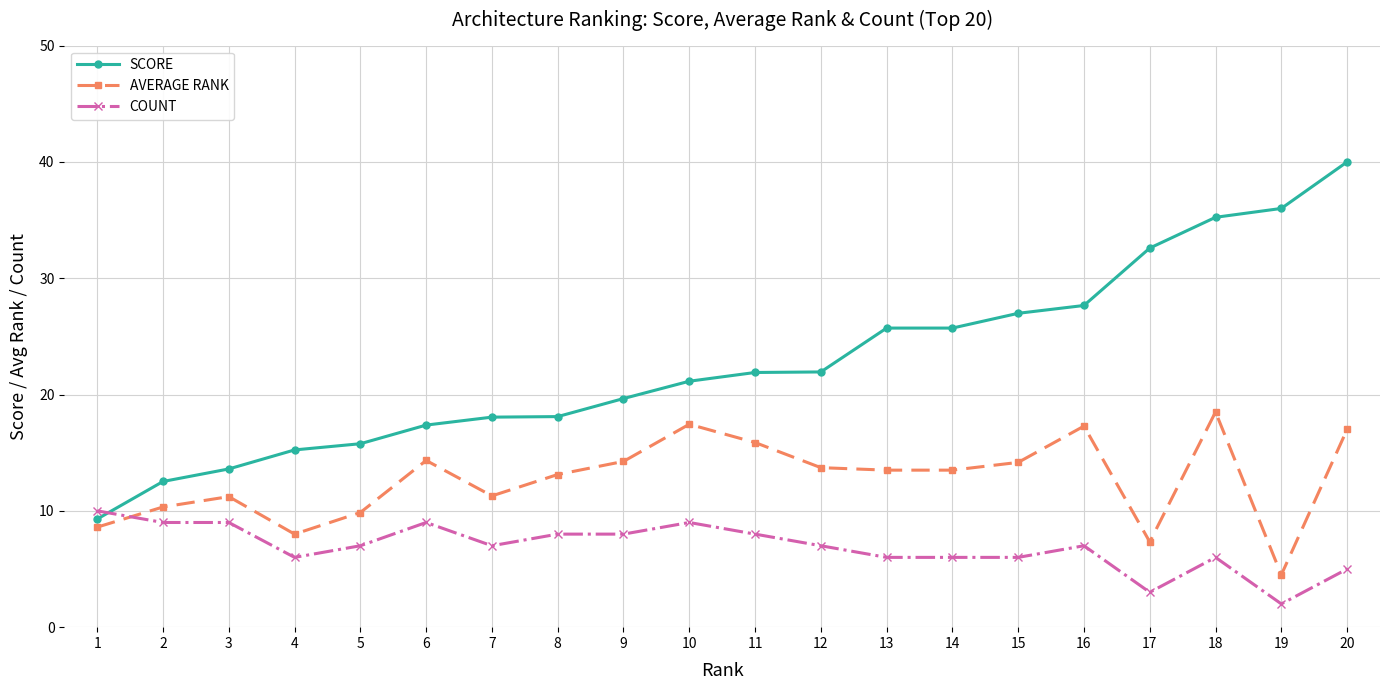

Is the value of AVERAGE RANK at 19 greater than the value of COUNT at 17?

Yes